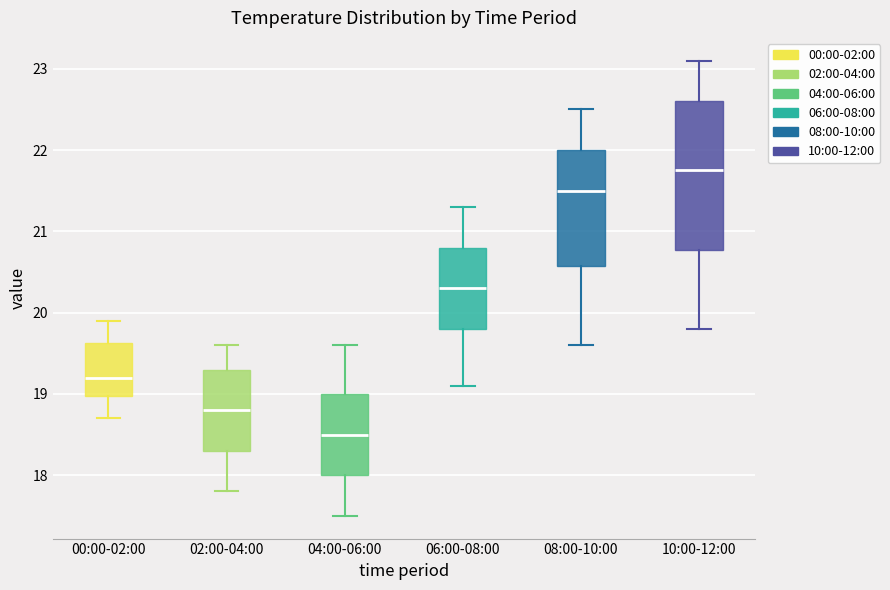

Where does the lower whisker of the box for 08:00-10:00 end on the y-axis? The values are not printed on the chart, so give them approximately, as read against the axis.

19.6